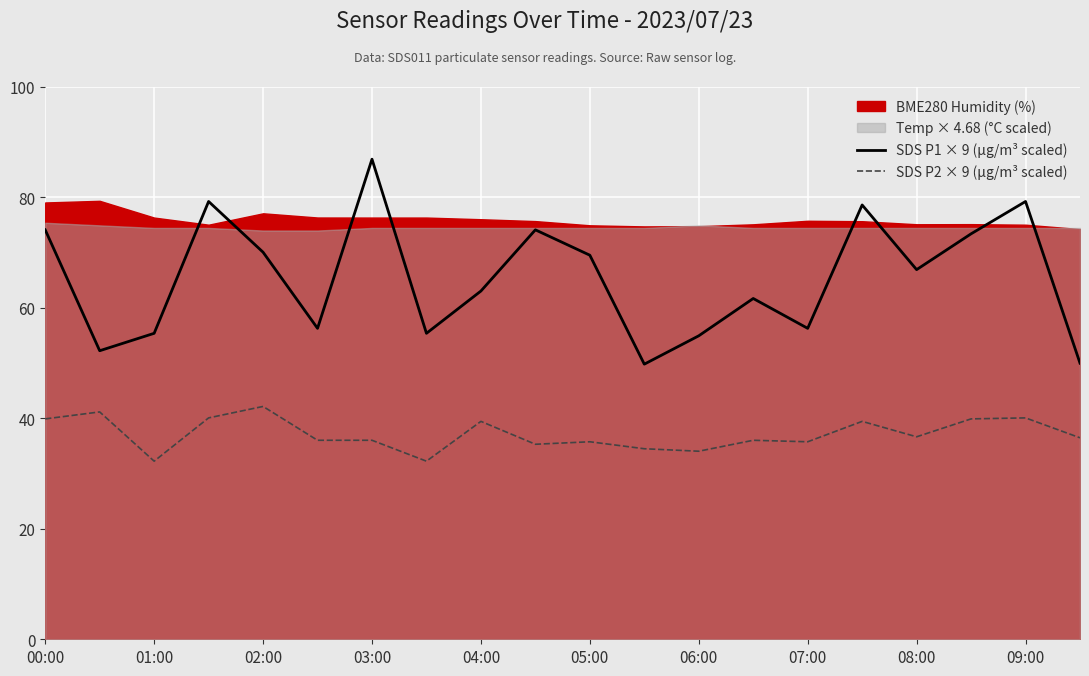

True or false: SDS P2 × 9 (µg/m³ scaled) and SDS P1 × 9 (µg/m³ scaled) intersect in this chart.

False